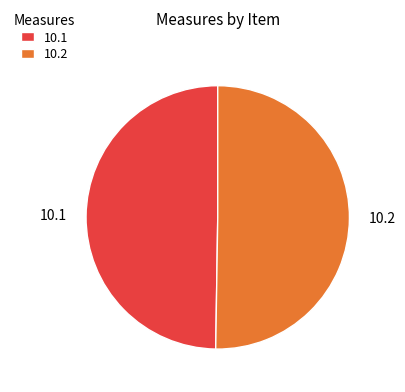

What is the ratio of the value at 10.2 to the value at 10.1?

1.0